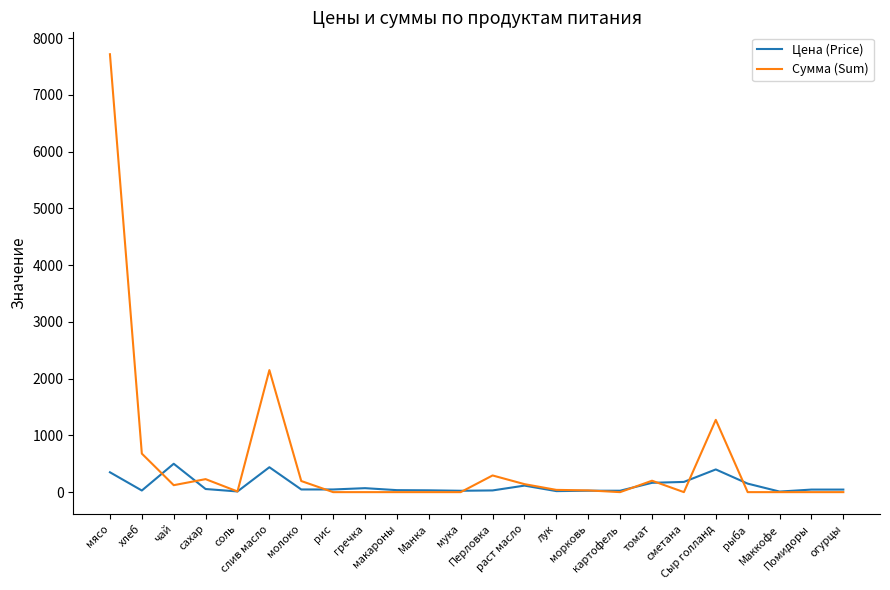

What is the maximum value for Сумма (Sum)?

7717.5